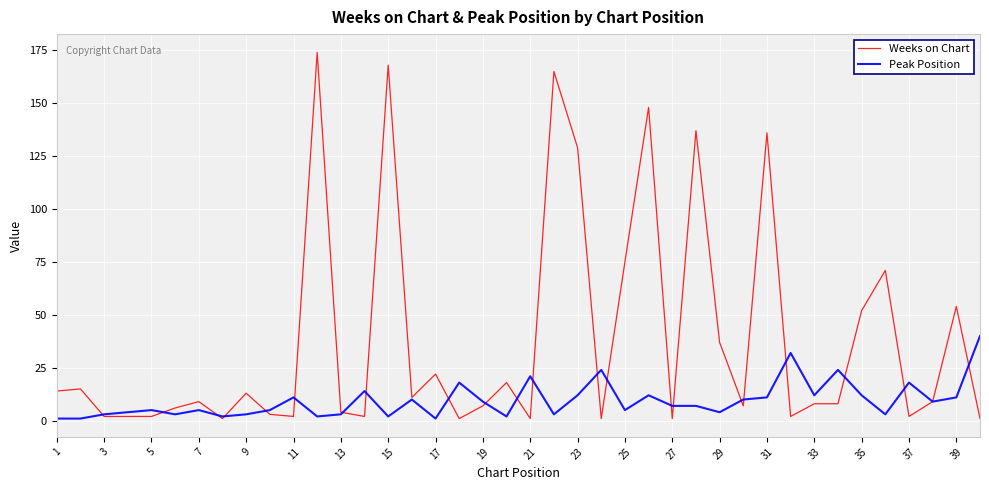

What are all the series names shown in the legend?

Weeks on Chart, Peak Position